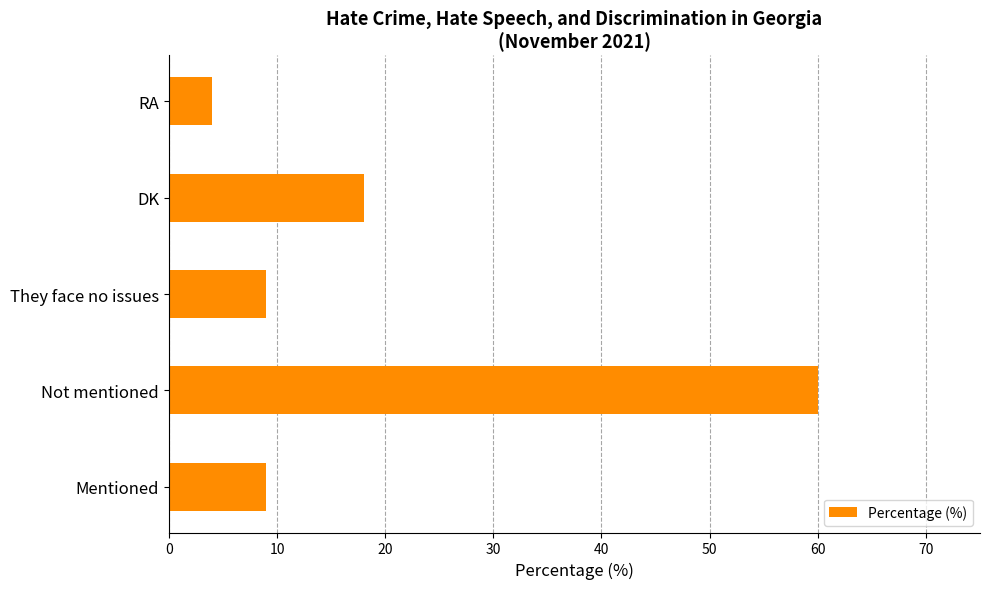

Which label corresponds to the largest value in the chart?

Not mentioned